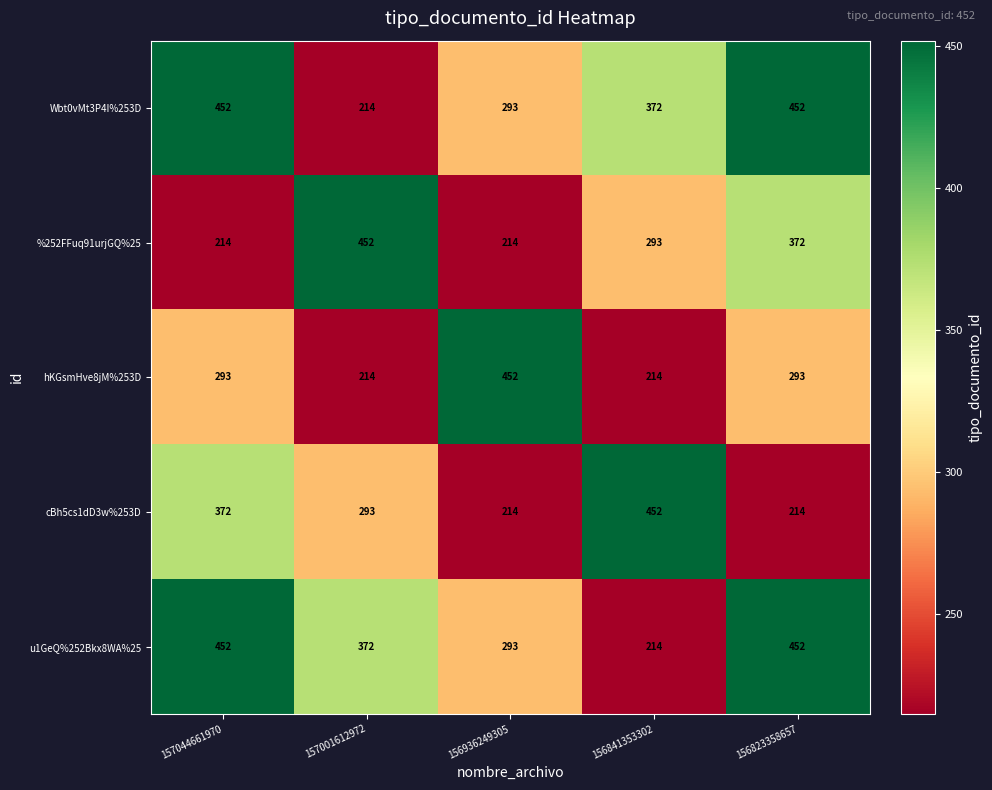

What is the difference between the highest and lowest values at 157001612972?

238